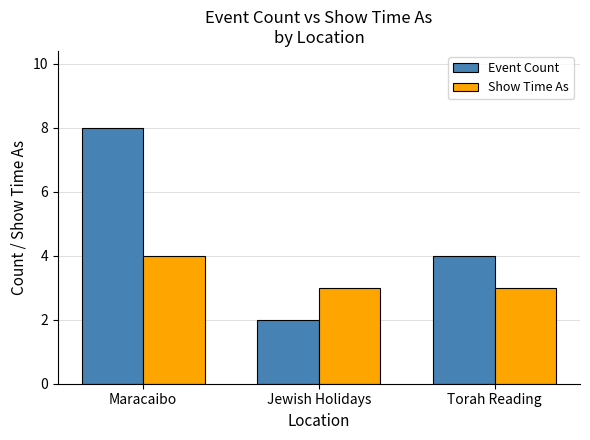

How many data points does each series have?

3